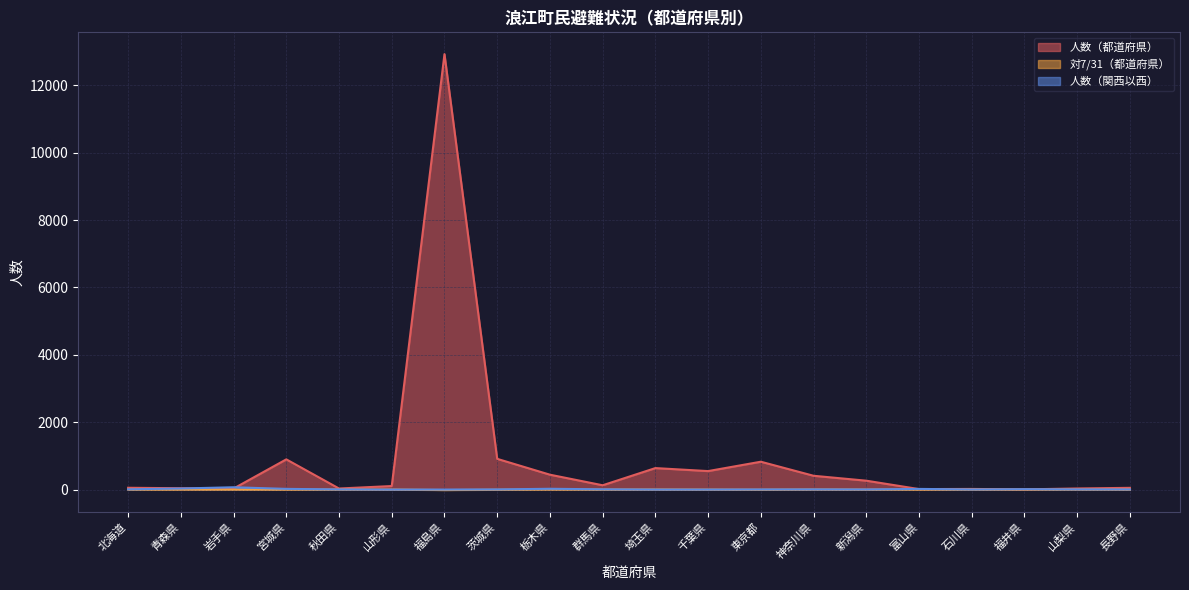

What are all the series names shown in the legend?

人数（都道府県）, 対7/31（都道府県）, 人数（関西以西）